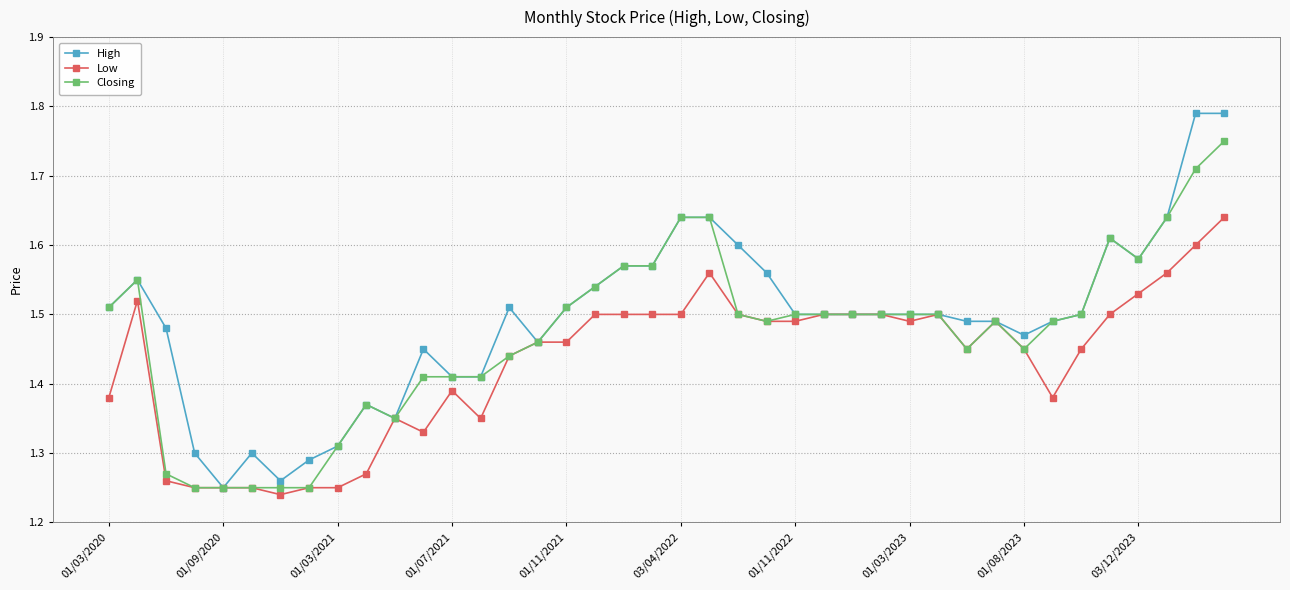

At how many categories does at least one series exceed 1?

40